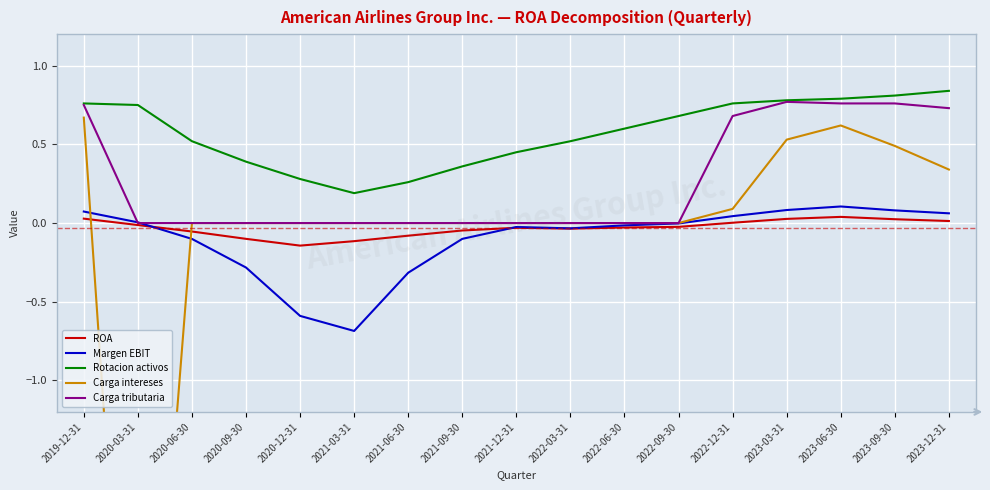

Which category has the highest value across all series?

2023-12-31